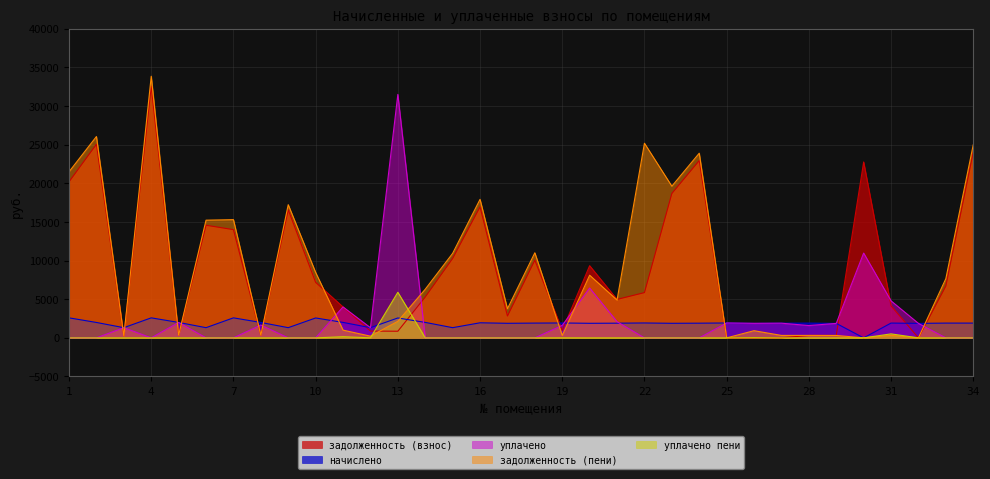

The zadolzhennost series shows 8636.1 at 14. True or false?

False